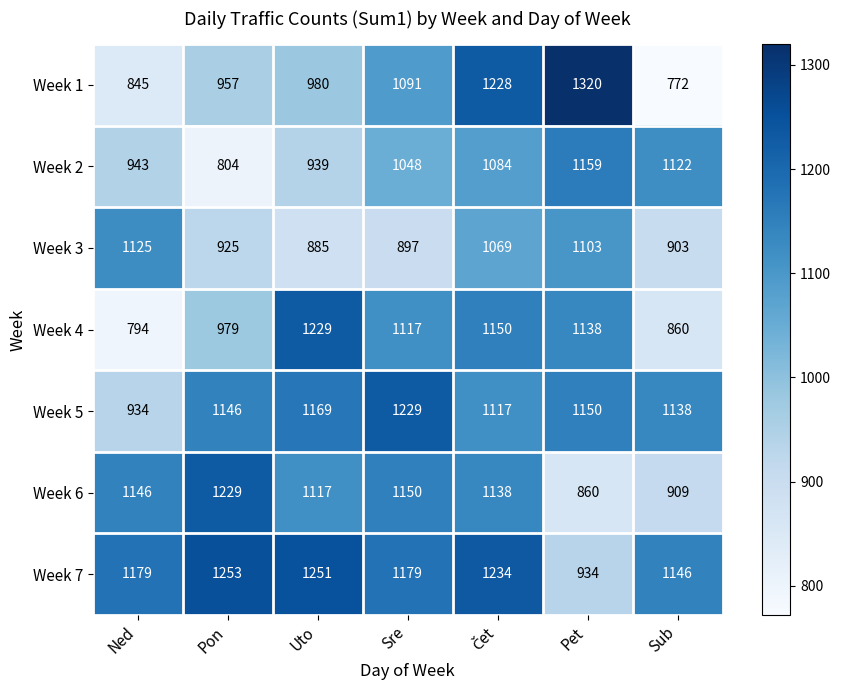

Which category has the highest value across all series?

Pet